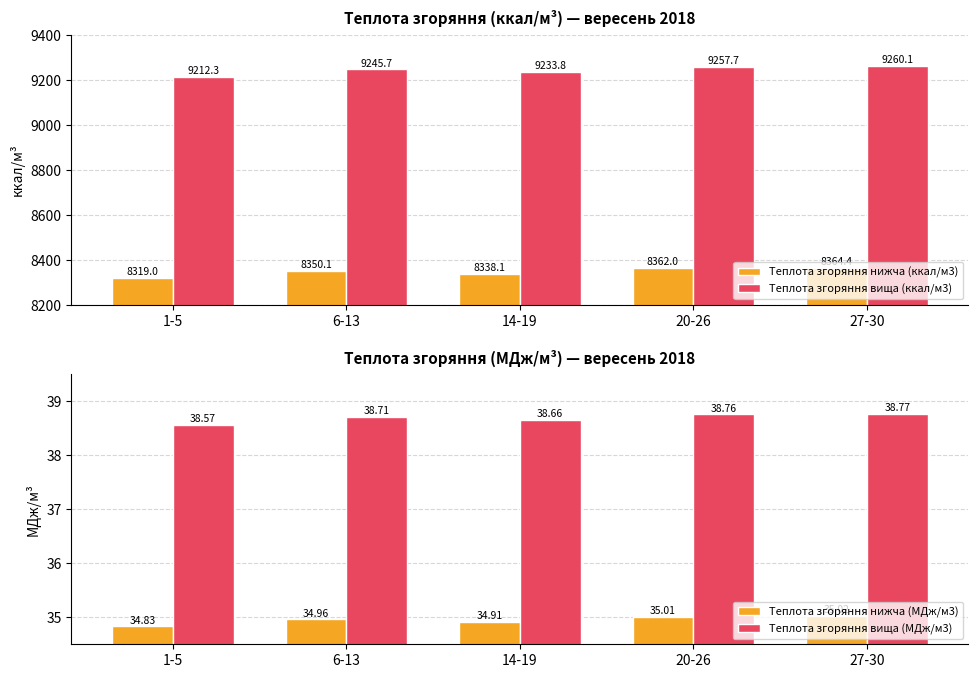

The value of Теплота згоряння нижча (ккал/м3) at 27-30 is 8364.4. True or false?

True